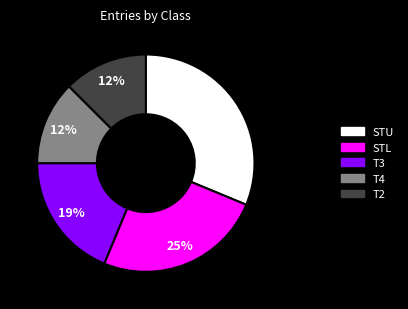

To the nearest percent, what portion does STL represent?

25%